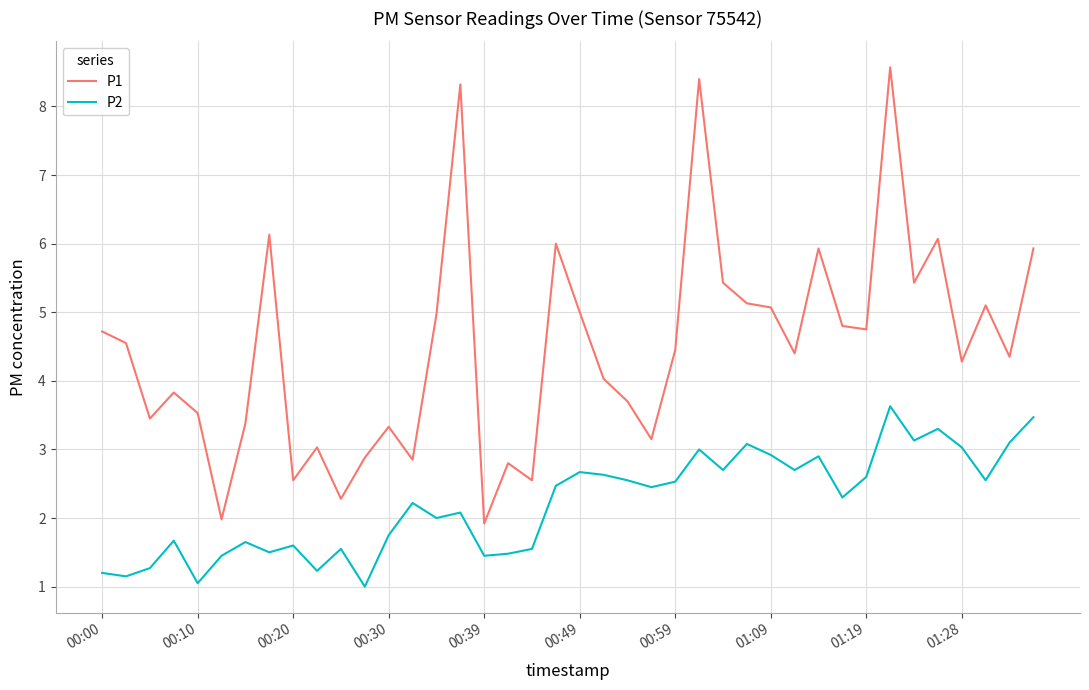

List the series in order of their overall mean, highest first.

P1, P2